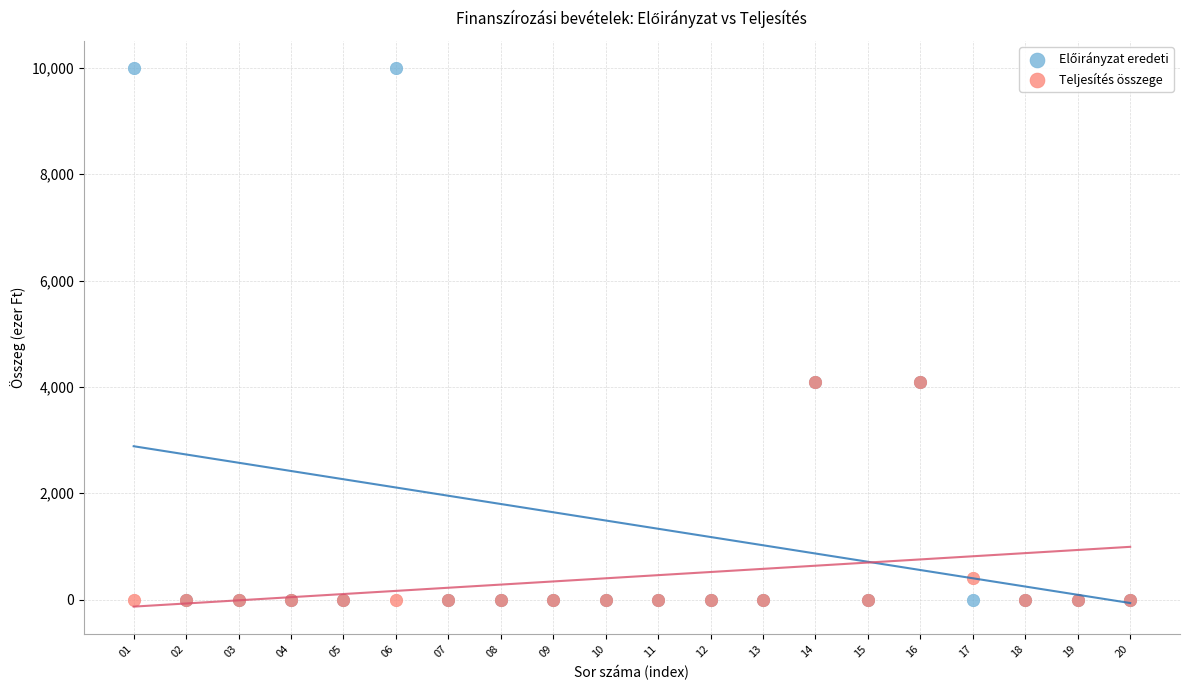

In the Teljesítés összege series, what Y value is closest to 2042?

402